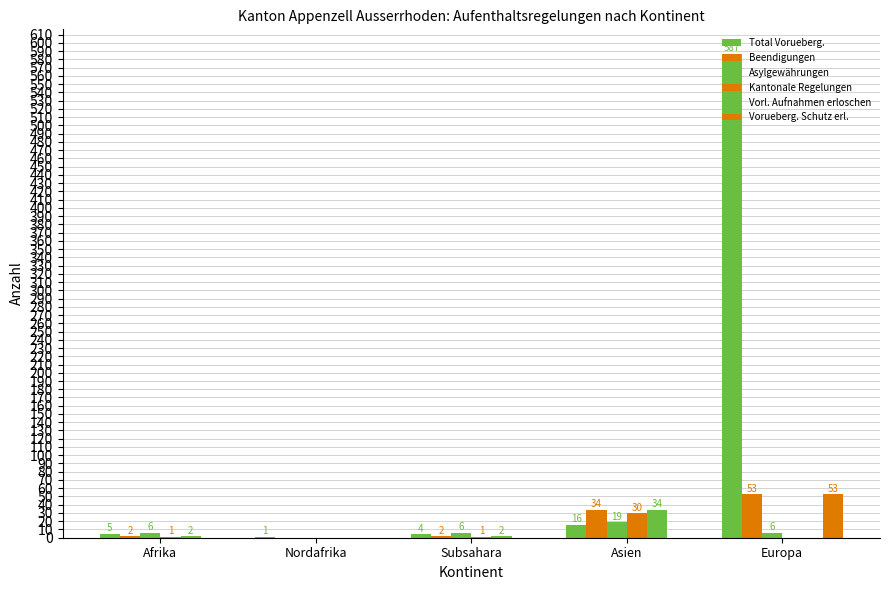

Reading left to right, transcribe all the data shown in this chart.

Total Vorueberg.: 5	1	4	16	587
Beendigungen: 2	0	2	34	53
Asylgewährungen: 6	0	6	19	6
Kantonale Regelungen: 1	0	1	30	0
Vorl. Aufnahmen erloschen: 2	0	2	34	0
Vorueberg. Schutz erl.: 0	0	0	0	53